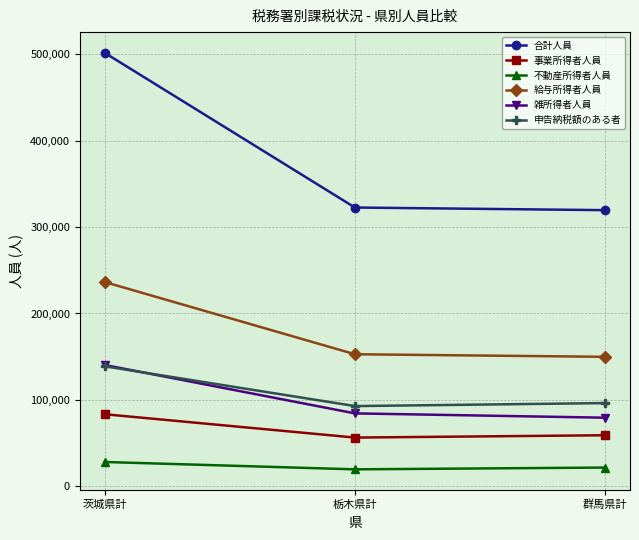

Where is 雑所得者人員 nearest to the value 109877?

栃木県計